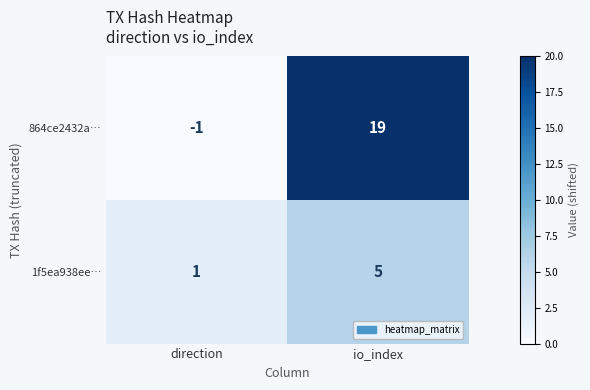

The 864ce2432a… series shows 0 at direction. True or false?

False